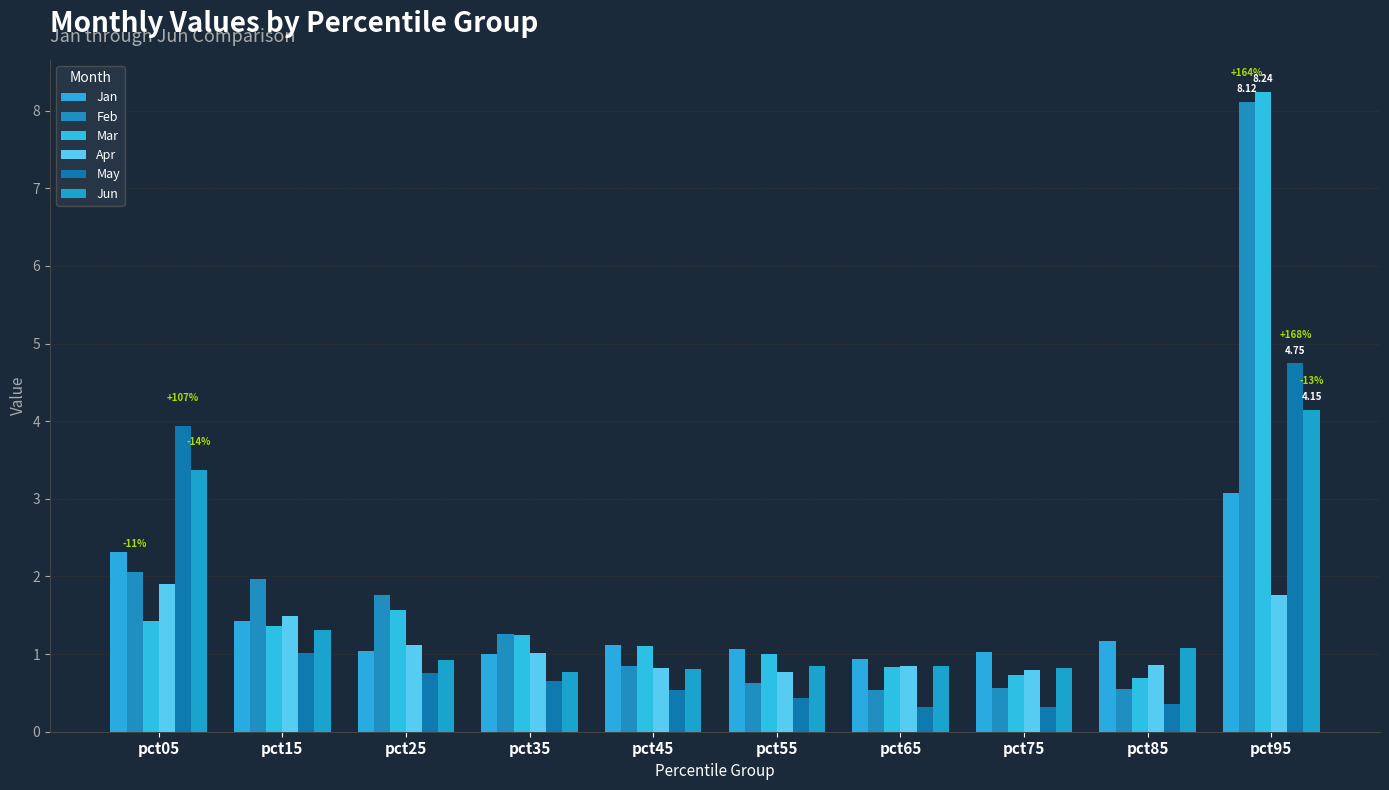

What is the difference between the highest and lowest values at pct05?

2.5